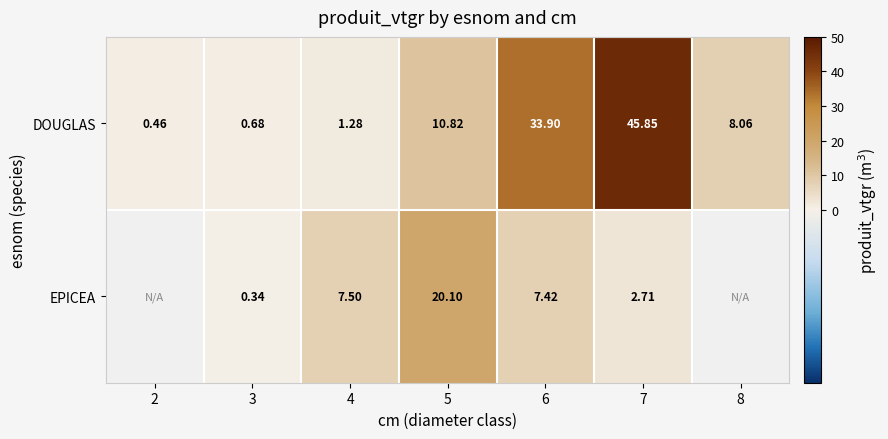

Count the number of categories in the chart.

7